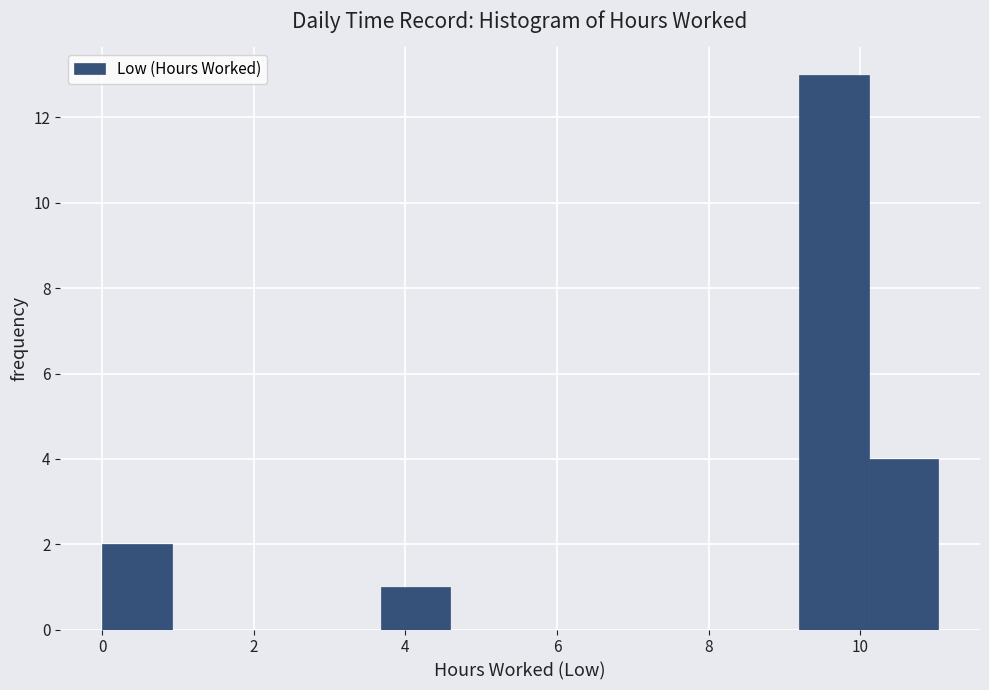

Which range on the x-axis has the tallest bar?

9.2 to 10.2